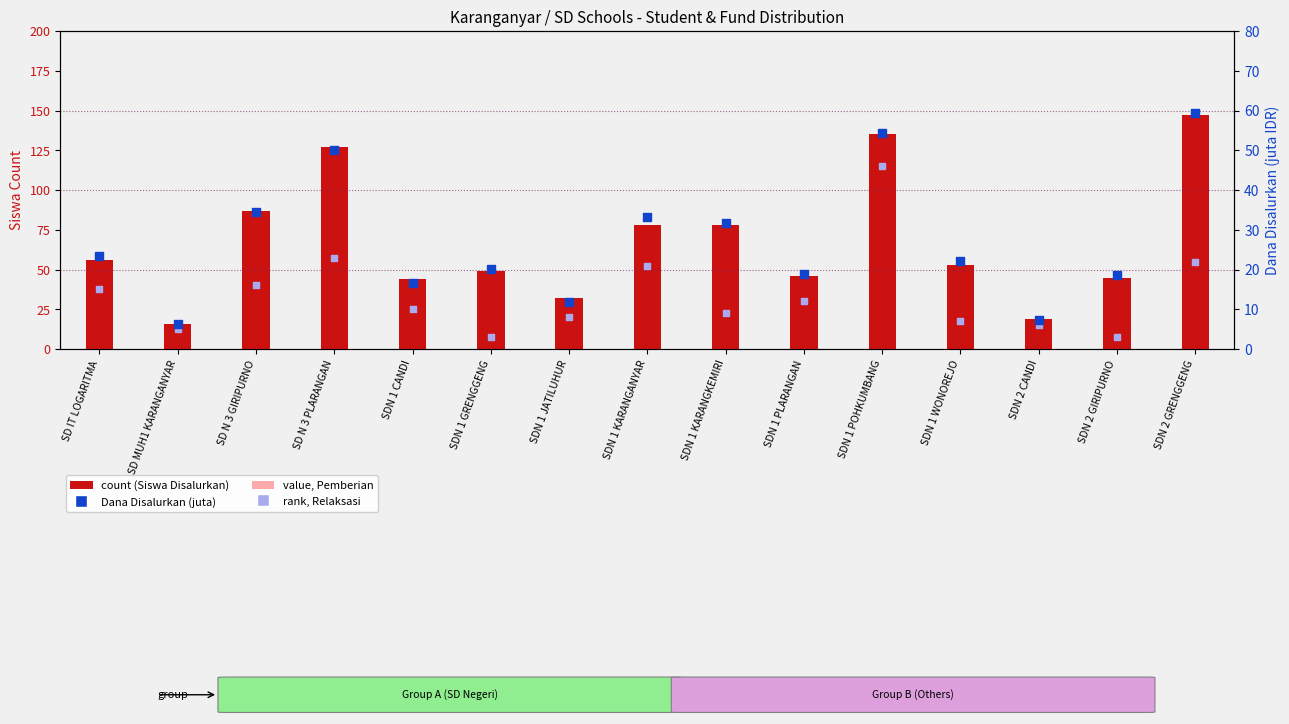

Is the value of Dana Disalurkan (juta) at SD N 3 GIRIPURNO greater than the value of value, Pemberian at SDN 2 CANDI?

Yes